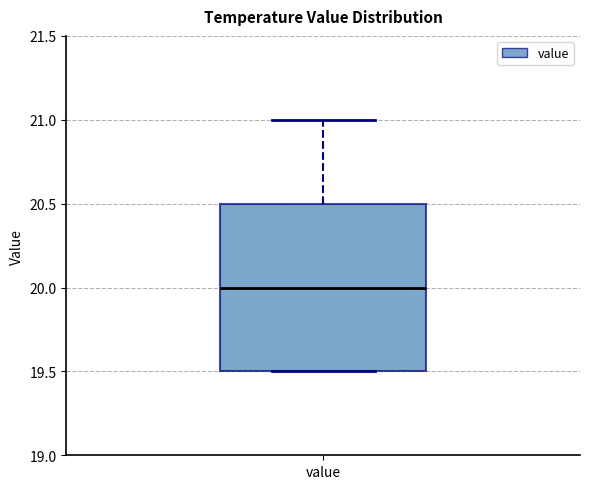

Read this box plot against the y-axis: the position of the median line, the range covered by the box, and the ends of both whiskers. The values are not printed on the chart, so give them approximately, as read against the axis.

median 20.0, box 19.5 to 20.5, whiskers 19.5 to 21.0